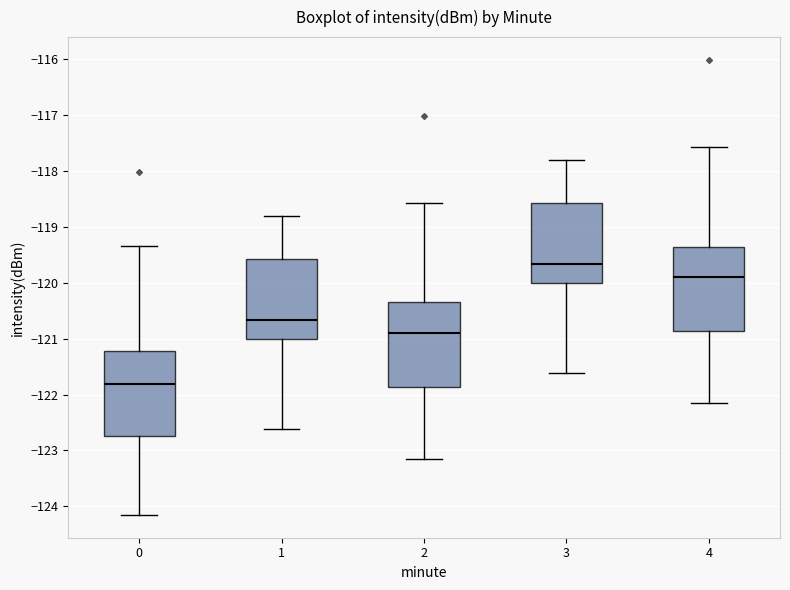

Where does the median line of the box at x = 0 sit on the y-axis? The values are not printed on the chart, so give them approximately, as read against the axis.

-121.8